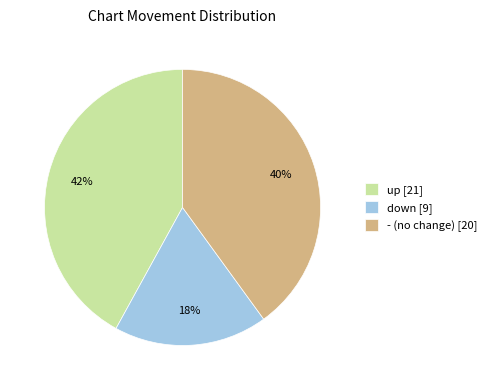

Combined, do down [9] and - (no change) [20] account for over 50%?

Yes